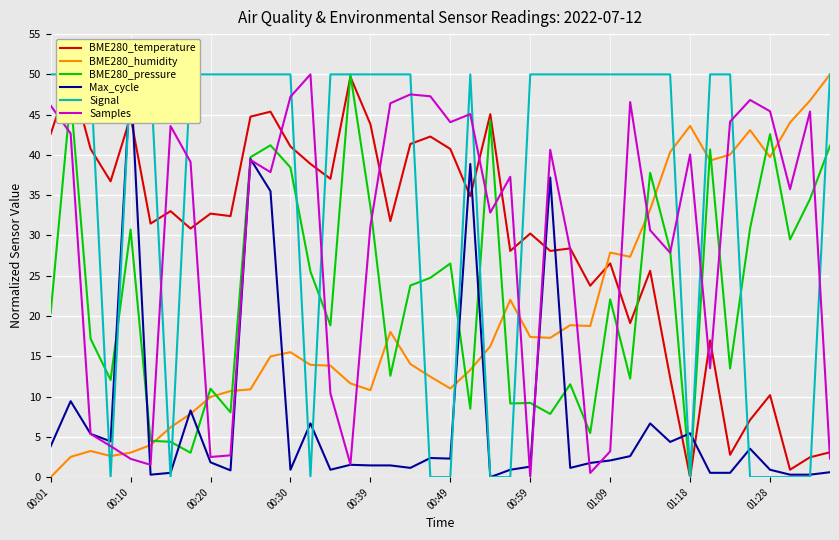

How many categories are shown in the chart?

40